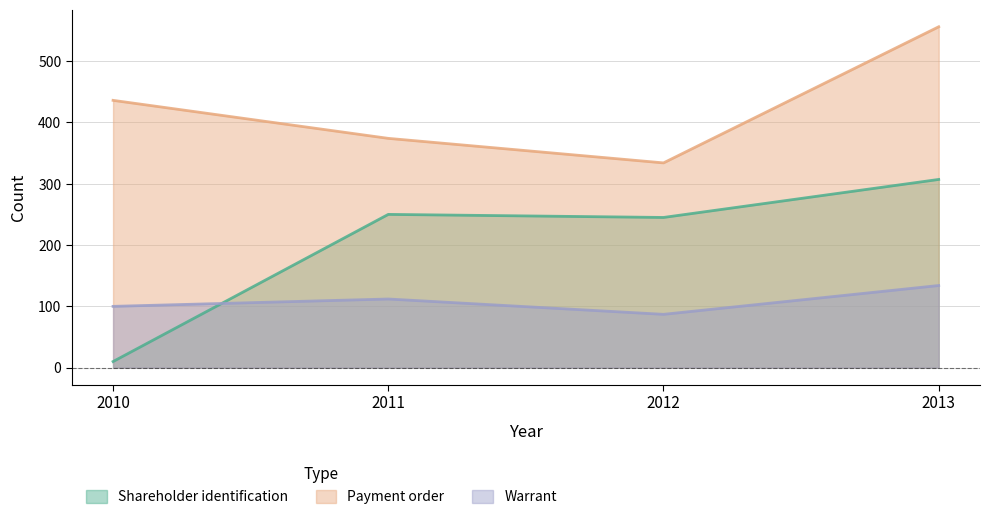

The Shareholder identification series shows 245 at 2012. True or false?

True